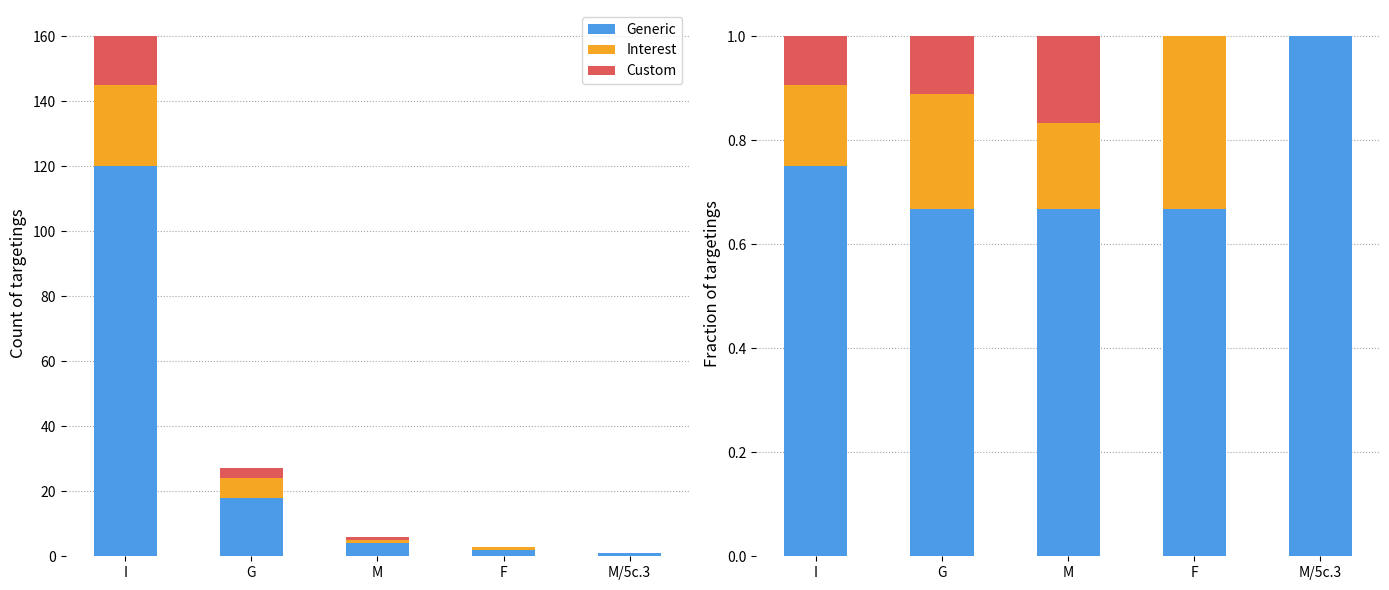

Rank the series by their maximum value, from lowest to highest.

Custom, Interest, Generic